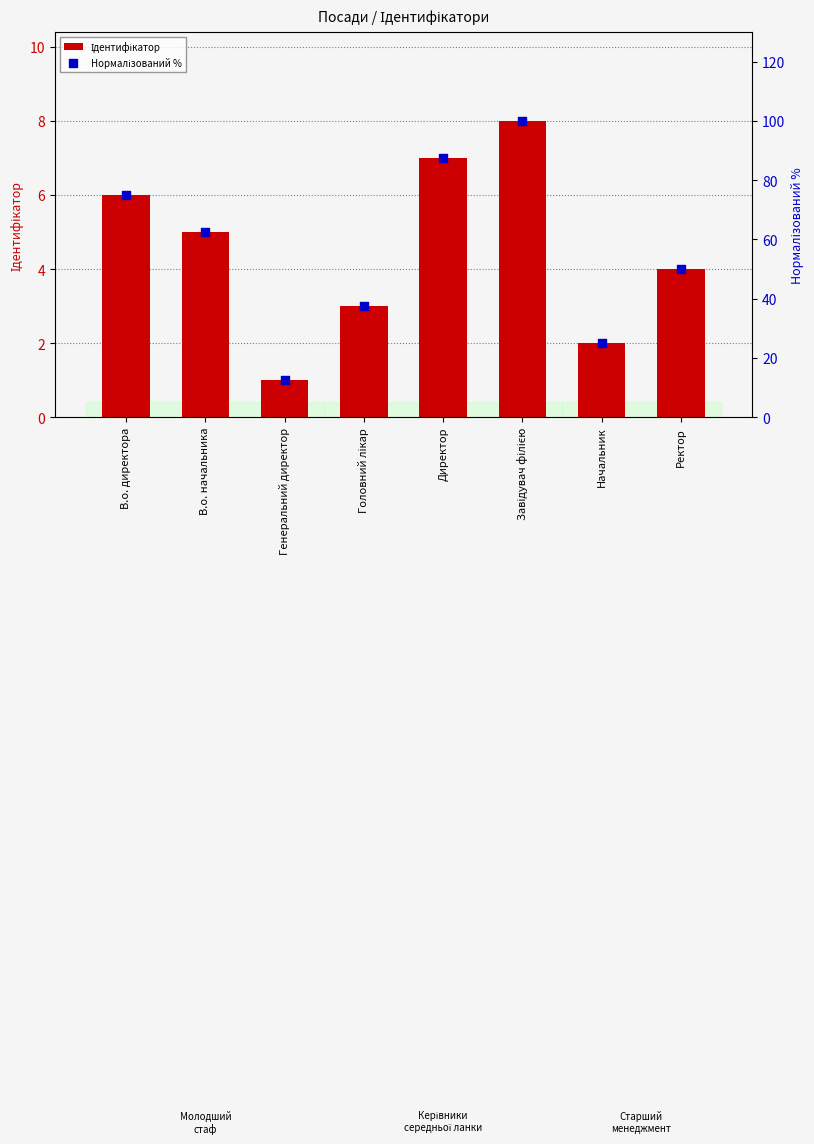

At which category is the sum across all series the highest?

Завідувач філією